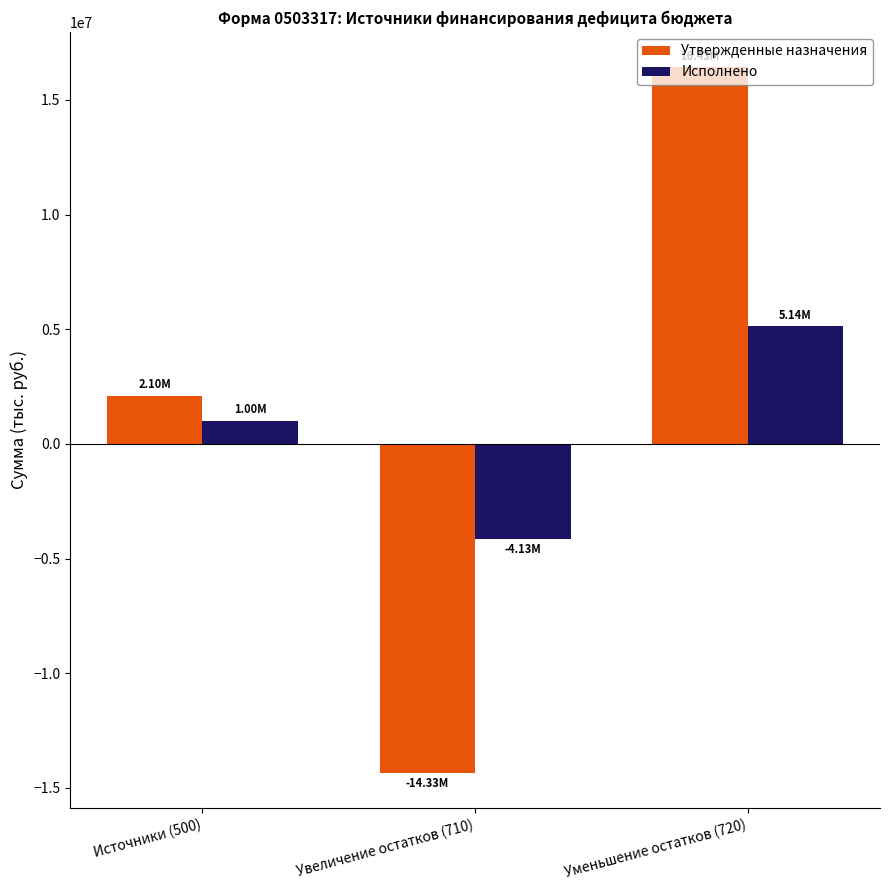

How many data points in Утвержденные назначения are above 2103086?

2